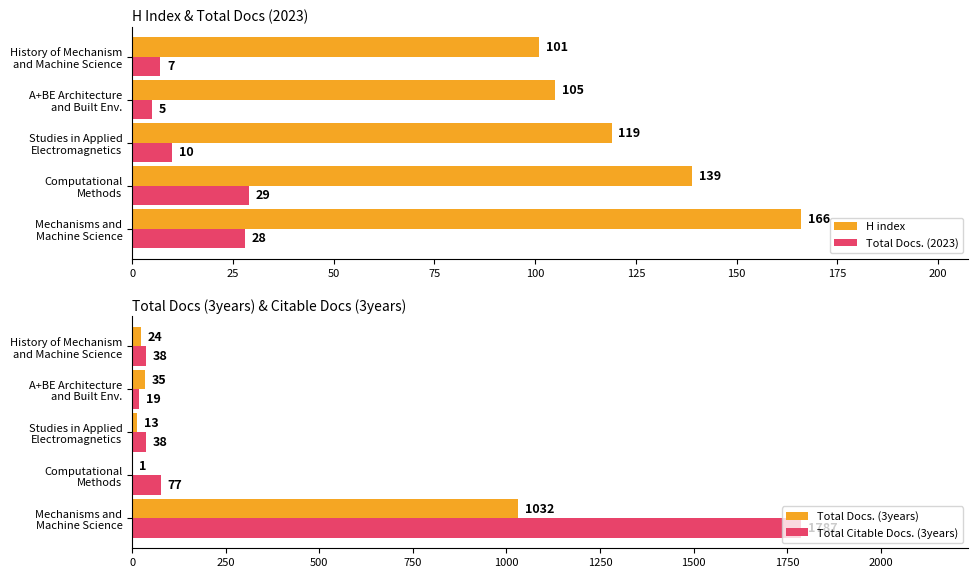

List the series in order of their overall mean, lowest first.

Total Docs. (2023), H index, Total Docs. (3years), Total Citable Docs. (3years)